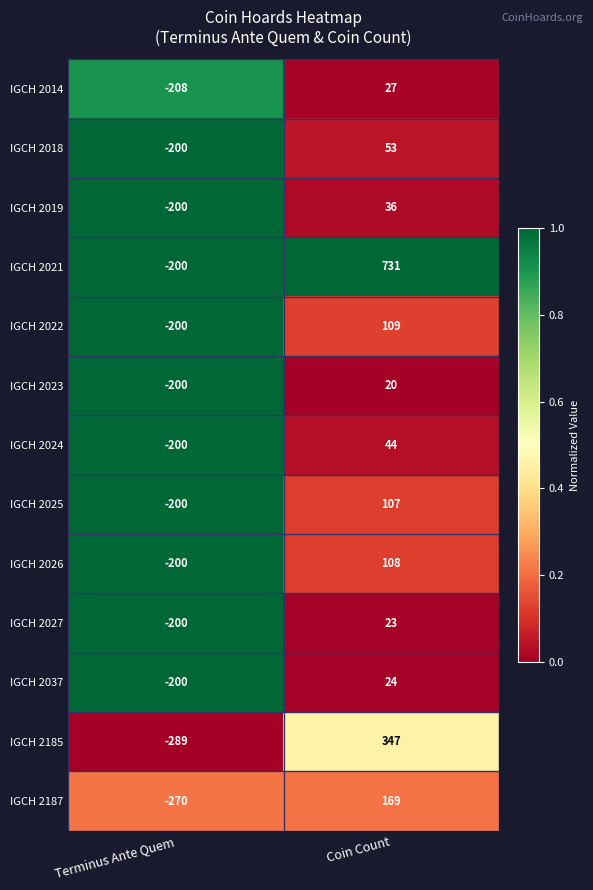

True or false: IGCH 2185 has a value of 347 at Coin Count.

True